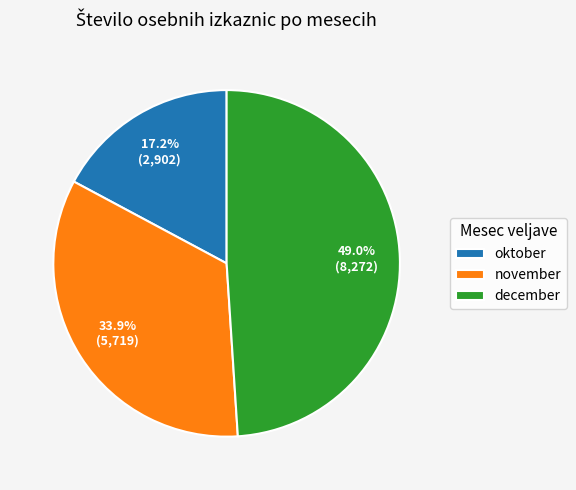

What is the ratio of the value at november to the value at oktober?

2.0